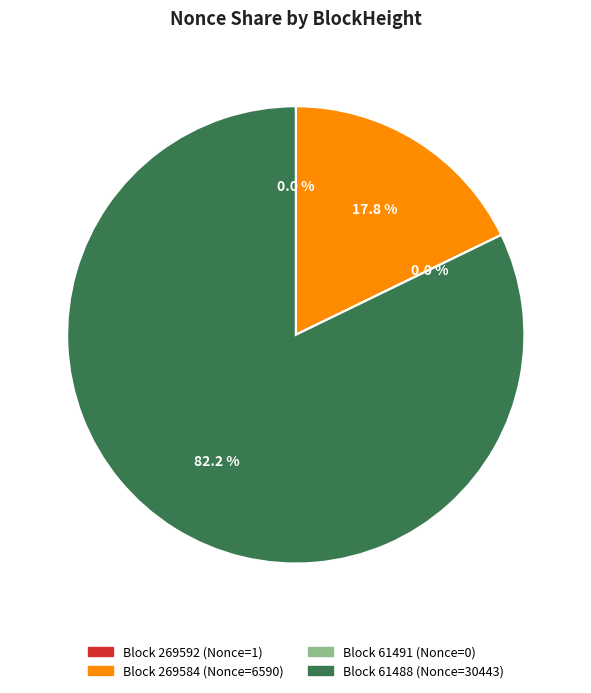

Which slice is the largest?

Block 61488 (Nonce=30443)